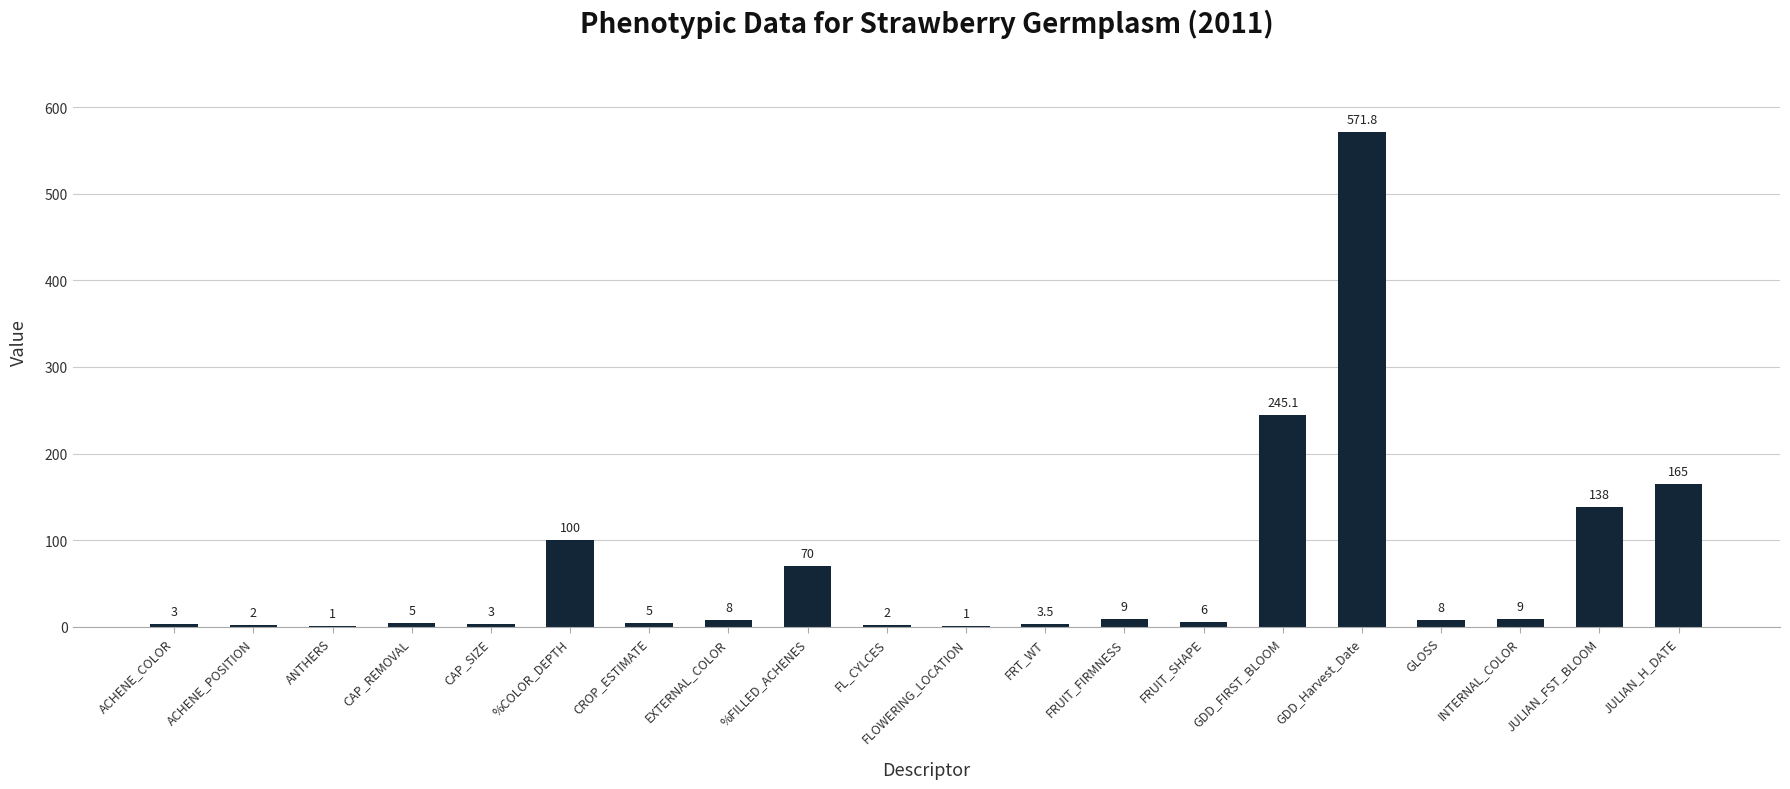

How many distinct data groups are displayed?

1